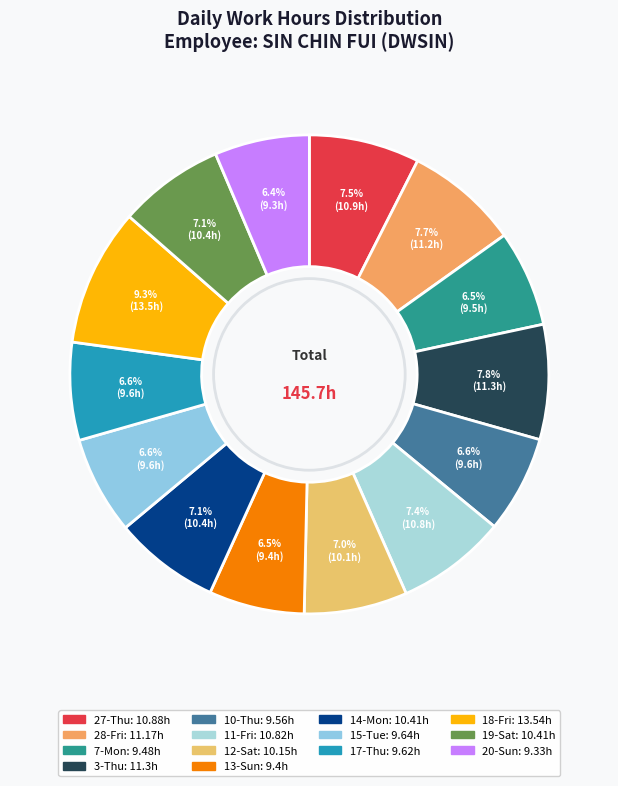

What is the ratio of the value at 10-Thu to the value at 15-Tue?

1.0